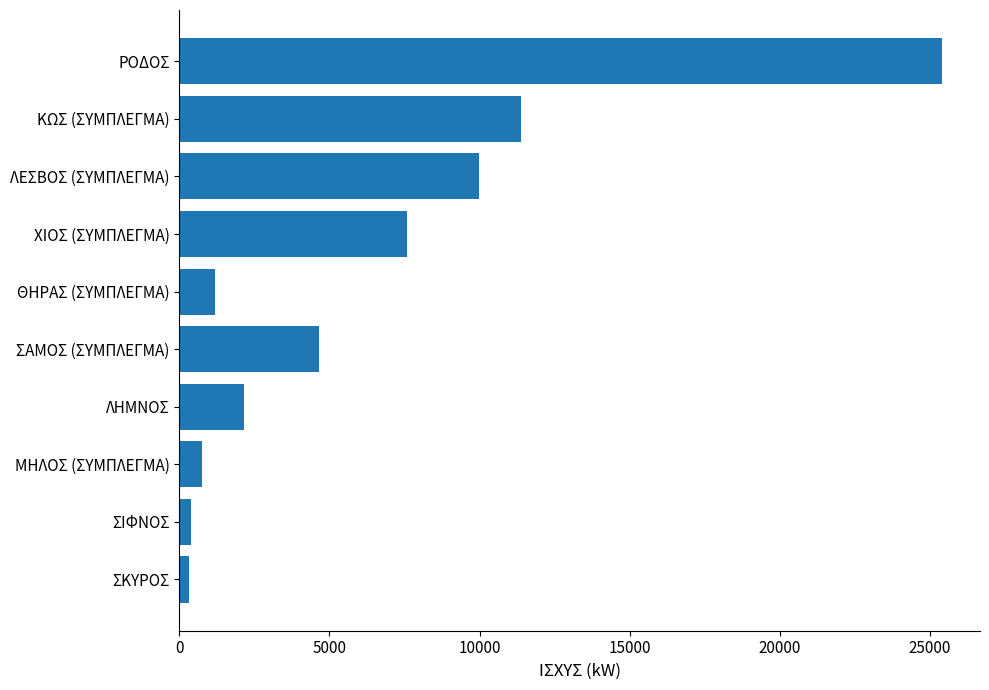

What is the smallest value displayed?

342.1